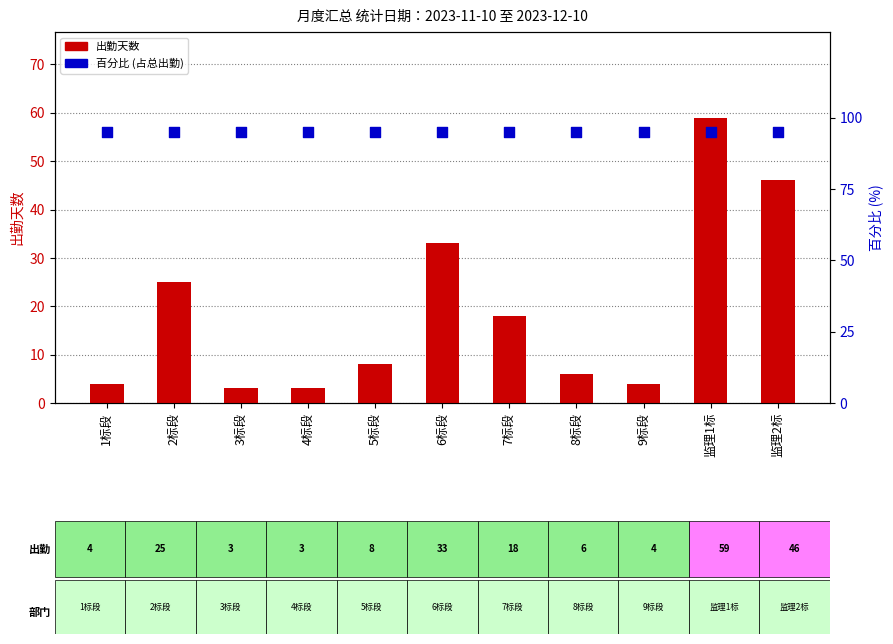

At which category is the sum across all series the highest?

监理1标